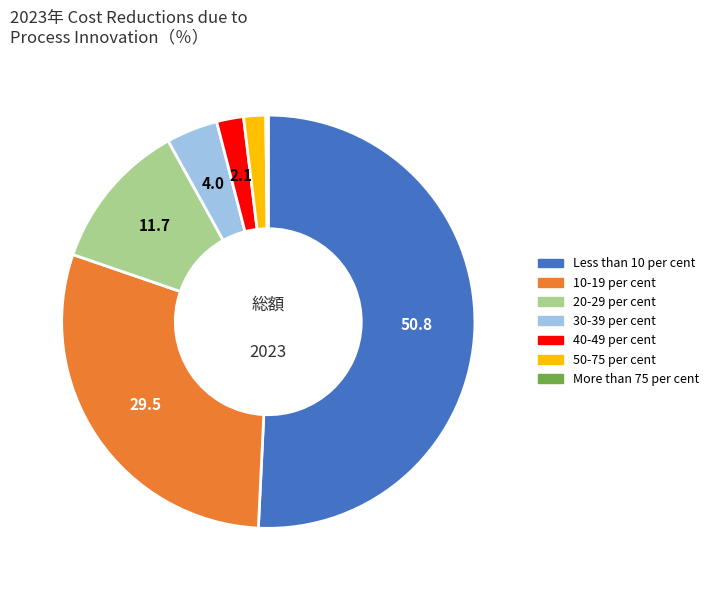

Between 30-39 per cent and 50-75 per cent, which is larger?

30-39 per cent